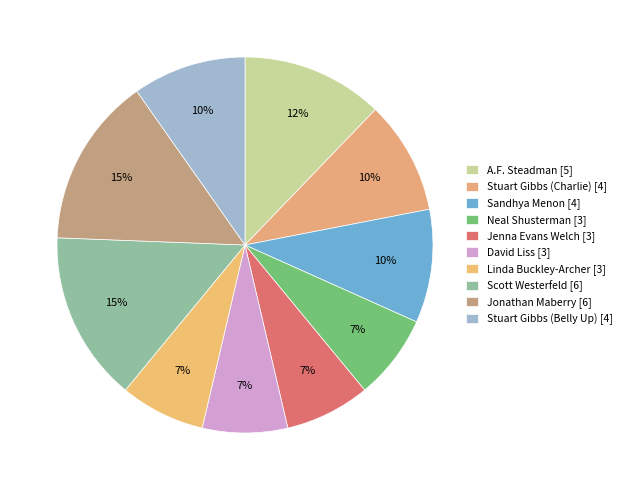

How many segments does this pie chart have?

10